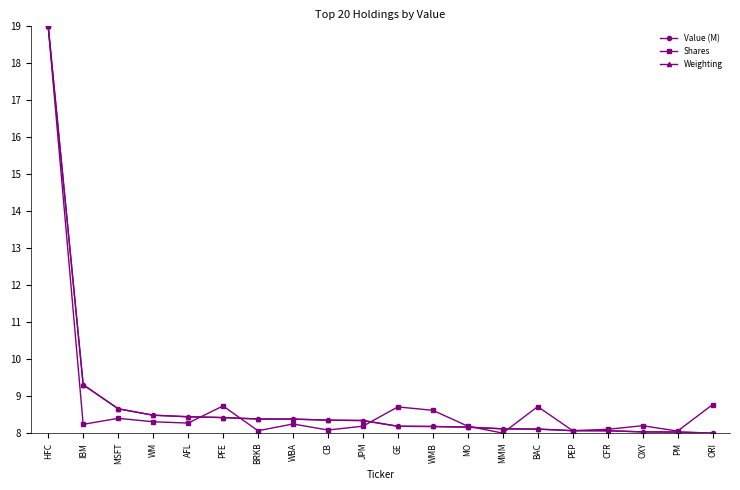

What position from the right is CFR?

4